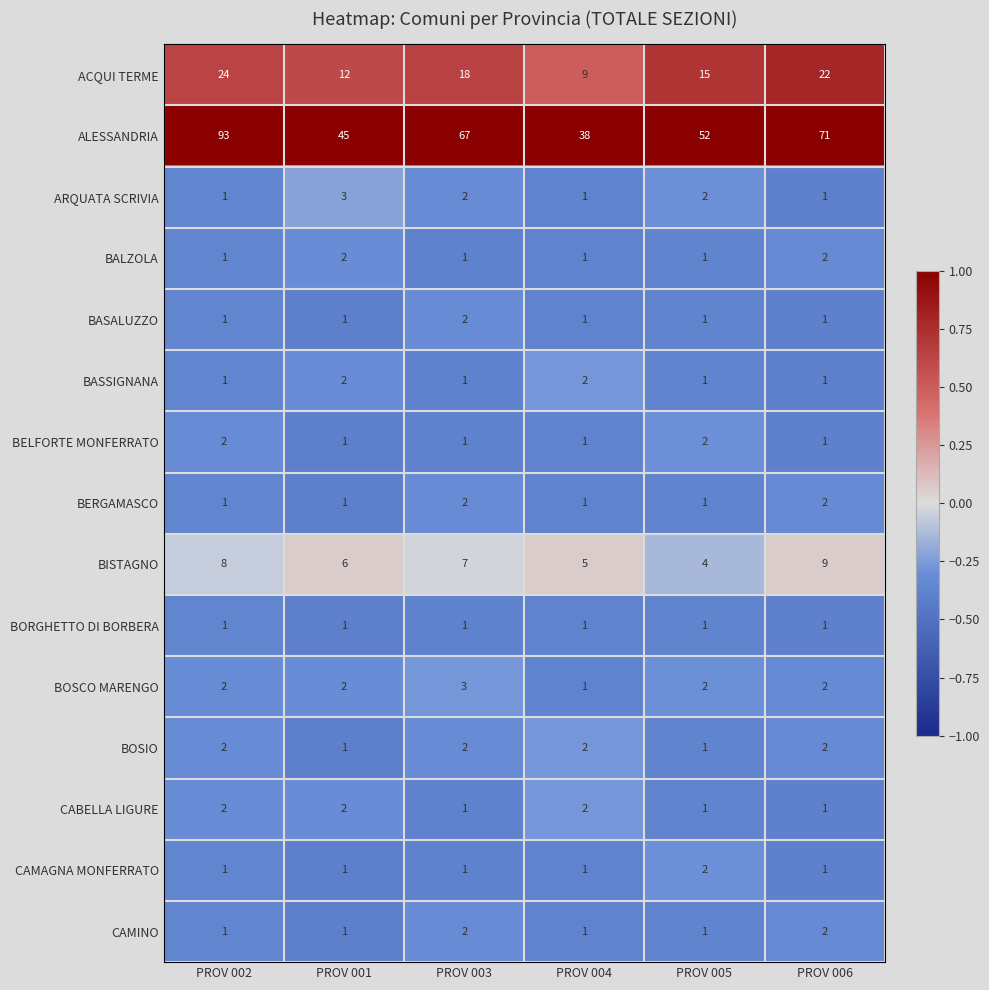

Which series has the largest range (max minus min)?

ALESSANDRIA